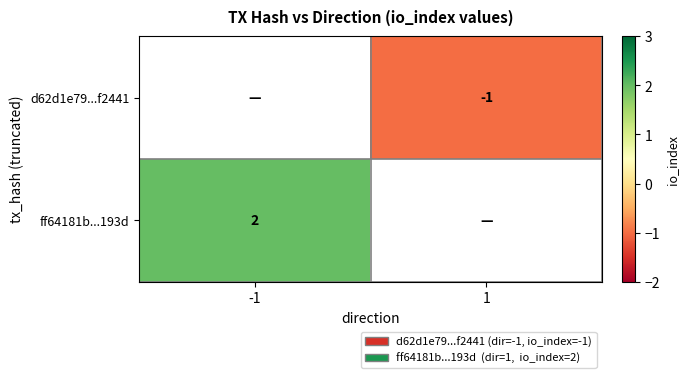

Between 1 and -1, which is larger?

-1